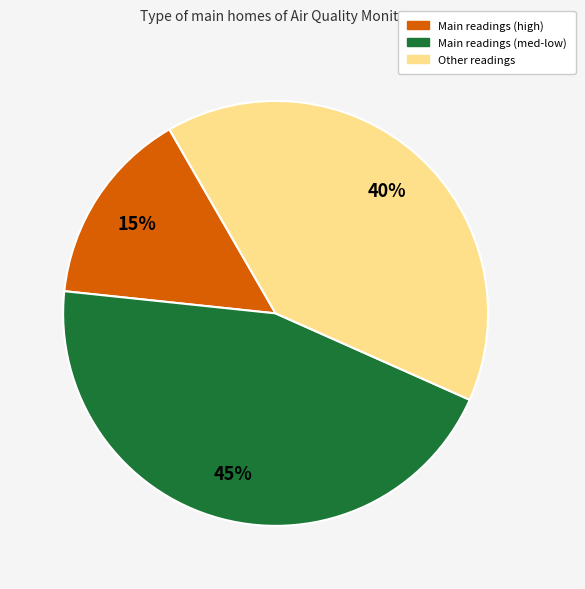

Does any single category account for the majority?

No